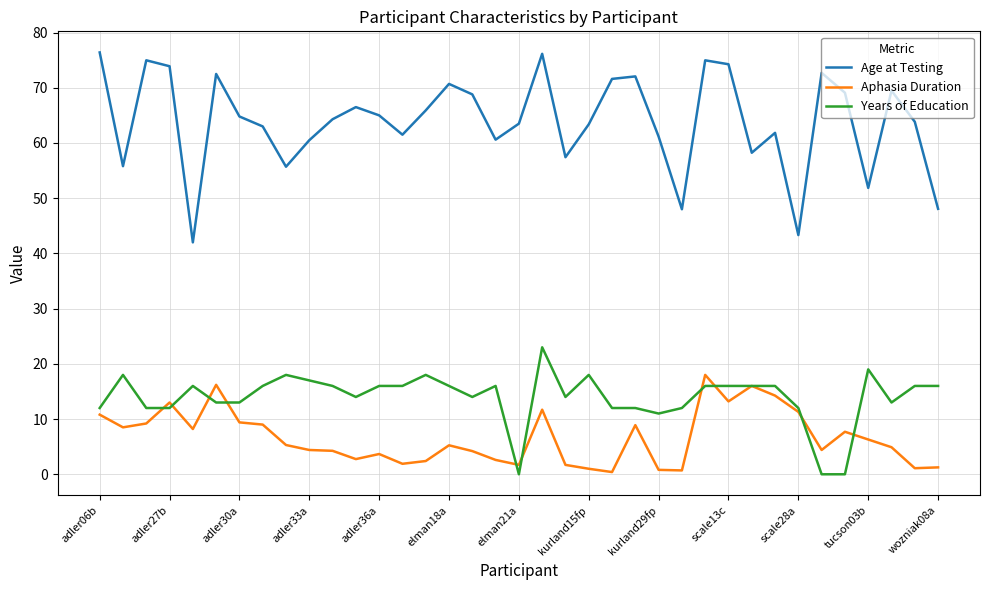

True or false: Age at Testing and Years of Education cross at least once.

False